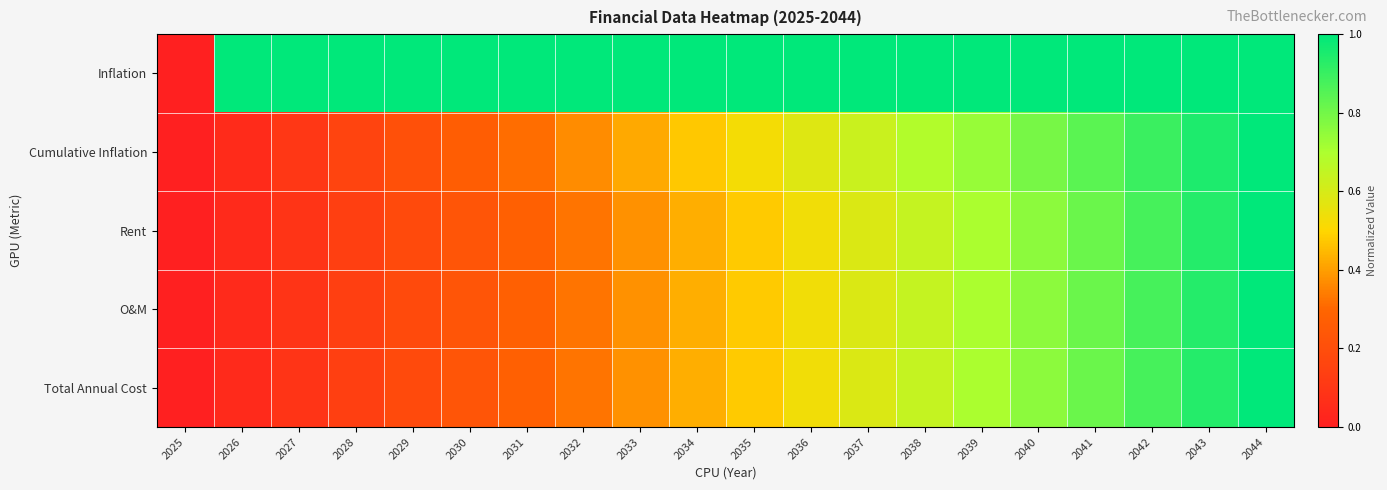

At 2043, list the series in order from smallest to largest.

Rent, Total Annual Cost, O&M, Cumulative Inflation, Inflation